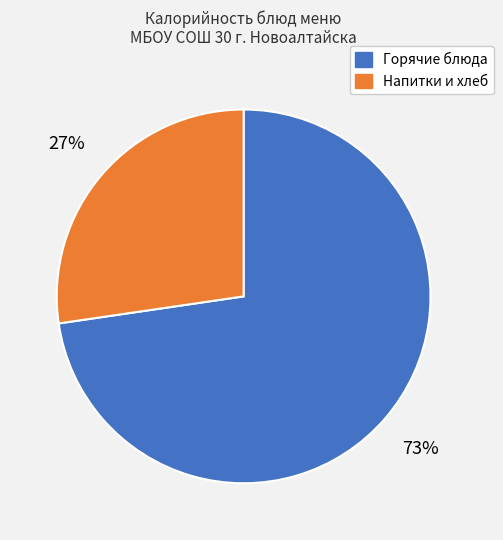

Does any single category account for the majority?

Yes